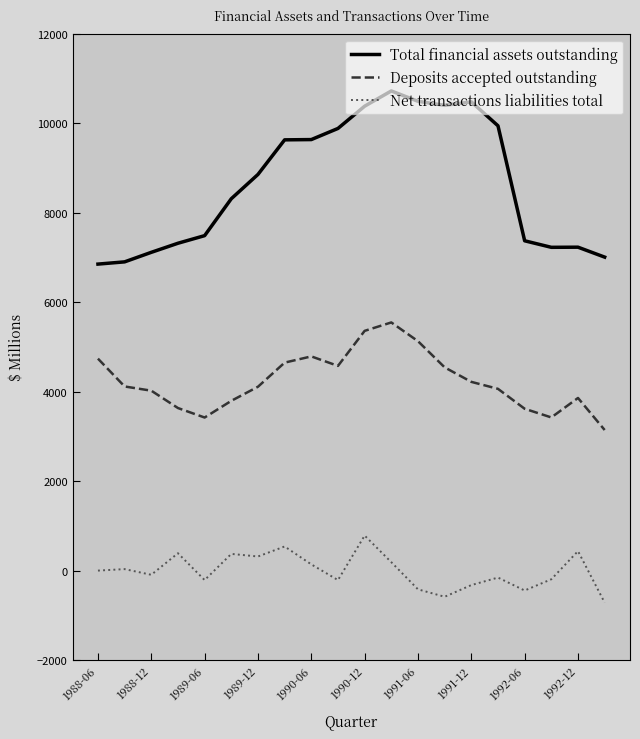

What is the difference between the maximum and minimum values in the Deposits accepted outstanding series?

2404